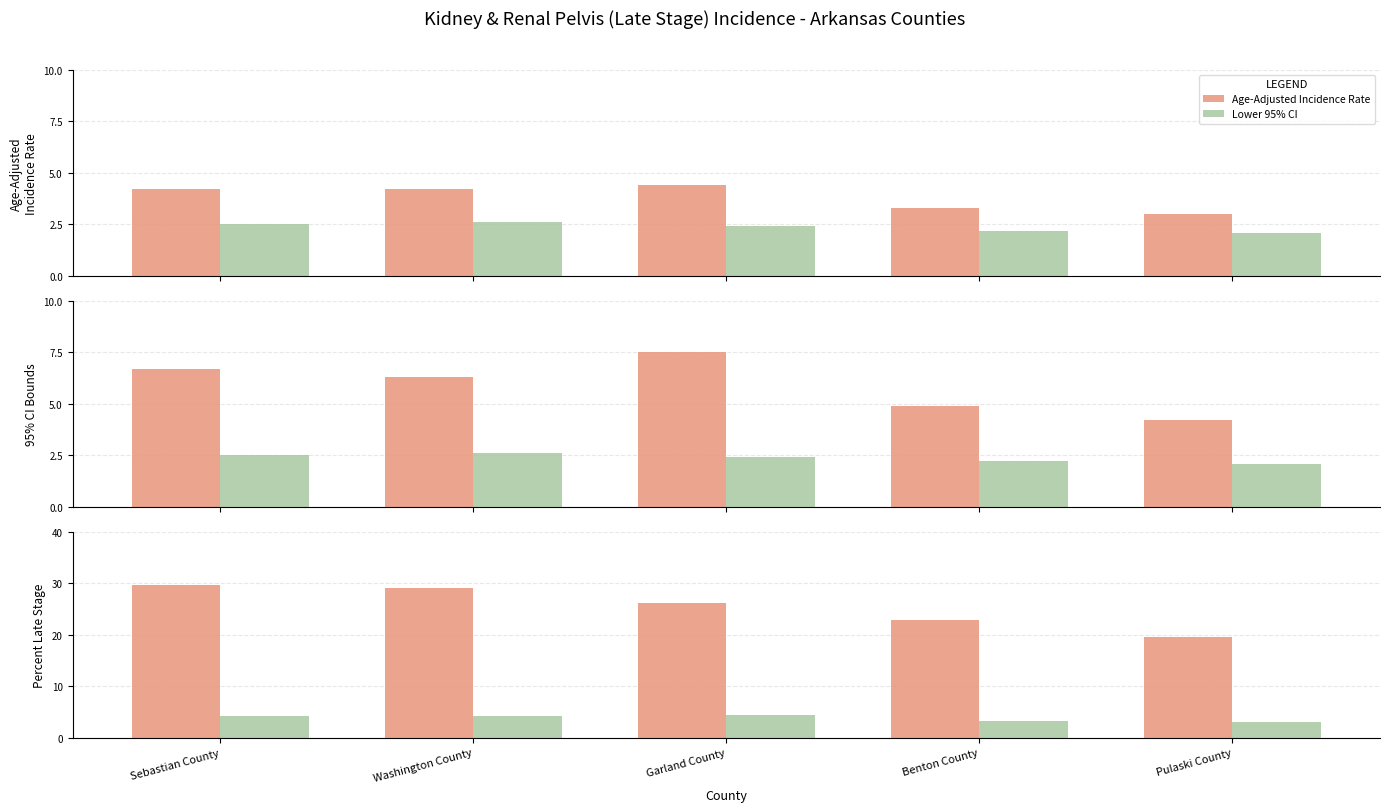

List the series in order of their peak value, highest first.

Percent Late Stage, Upper 95% CI, Age-Adjusted Incidence Rate, Lower 95% CI